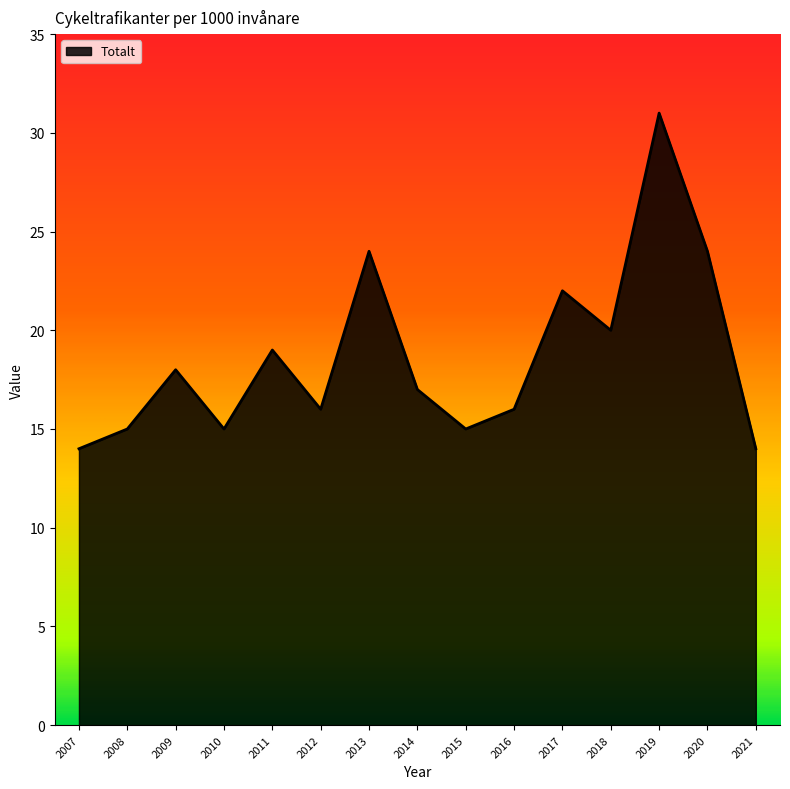

Reading right to left, list all the values displayed in this chart.

2021=14	2020=24	2019=31	2018=20	2017=22	2016=16	2015=15	2014=17	2013=24	2012=16	2011=19	2010=15	2009=18	2008=15	2007=14